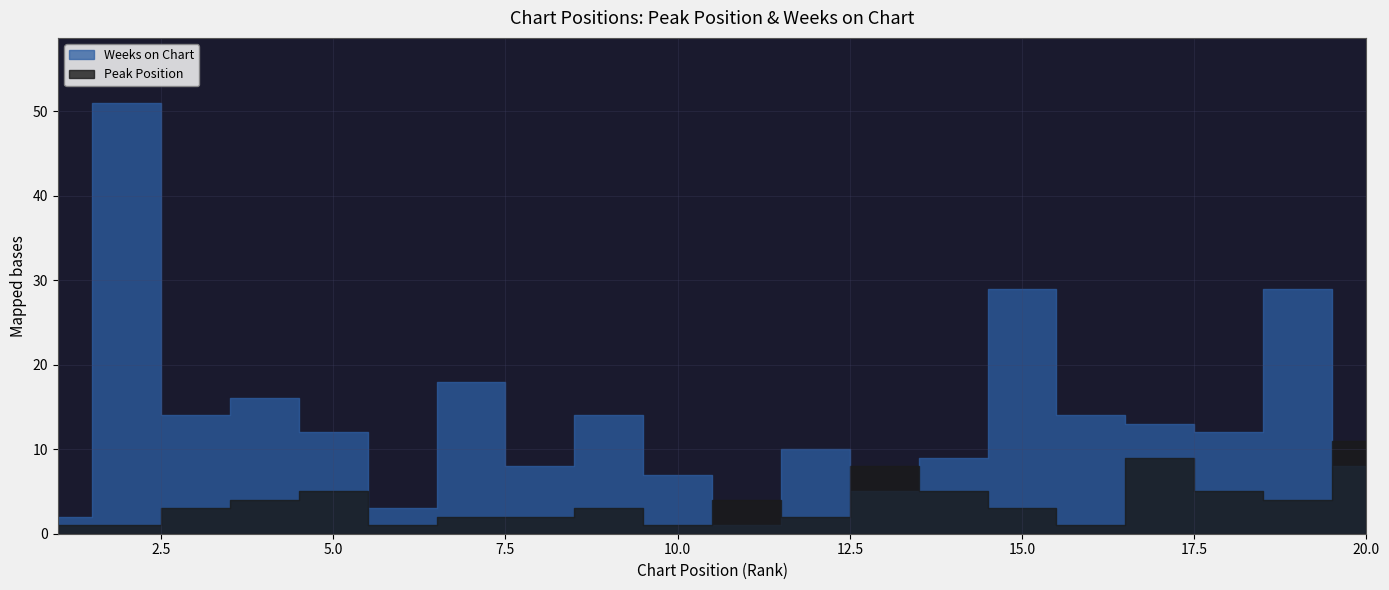

Reading right to left, what are all the values shown in this chart?

Peak Position: 20=11	19=4	18=5	17=9	16=1	15=3	14=5	13=8	12=2	11=4	10=1	9=3	8=2	7=2	6=1	5=5	4=4	3=3	2=1	1=1
Weeks on Chart: 20=8	19=29	18=12	17=13	16=14	15=29	14=9	13=5	12=10	11=1	10=7	9=14	8=8	7=18	6=3	5=12	4=16	3=14	2=51	1=2